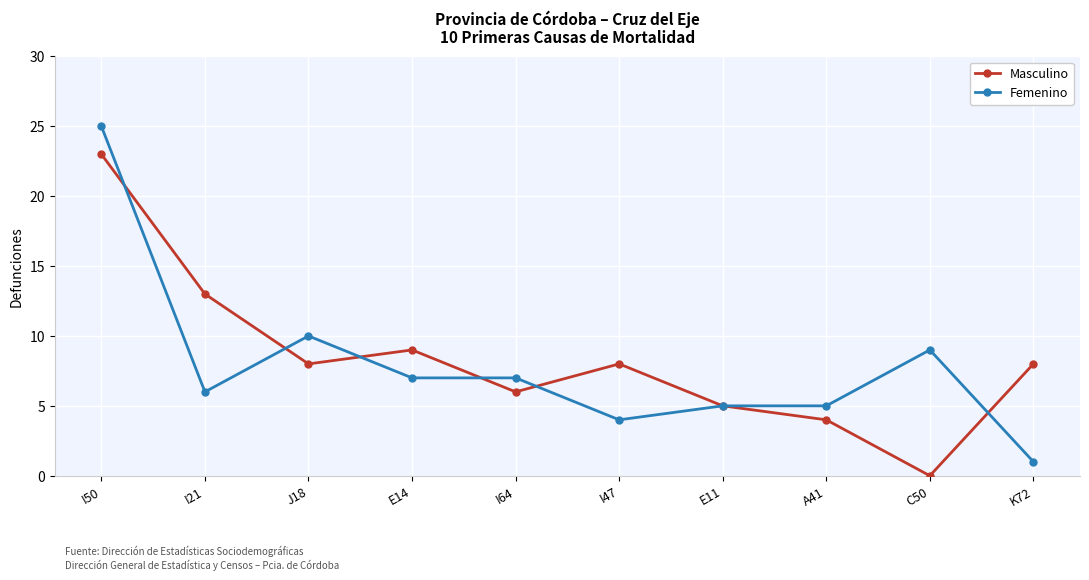

Where is Femenino nearest to the value 13?

J18